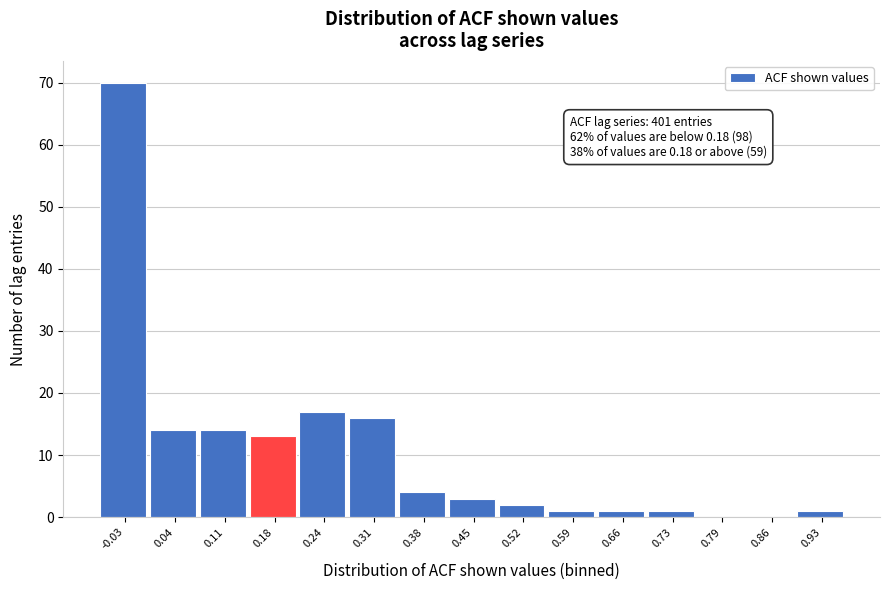

Reading left to right, extract all data points from this chart.

-0.03=70	0.04=14	0.11=14	0.18=13	0.24=17	0.31=16	0.38=4	0.45=3	0.52=2	0.59=1	0.66=1	0.73=1	0.79=0	0.86=0	0.93=1